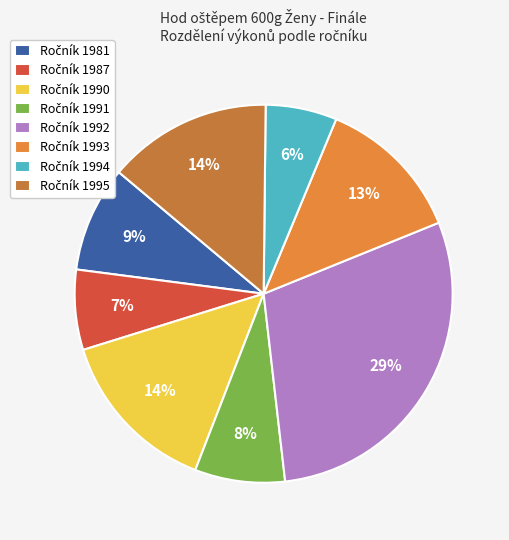

How many segments does this pie chart have?

8